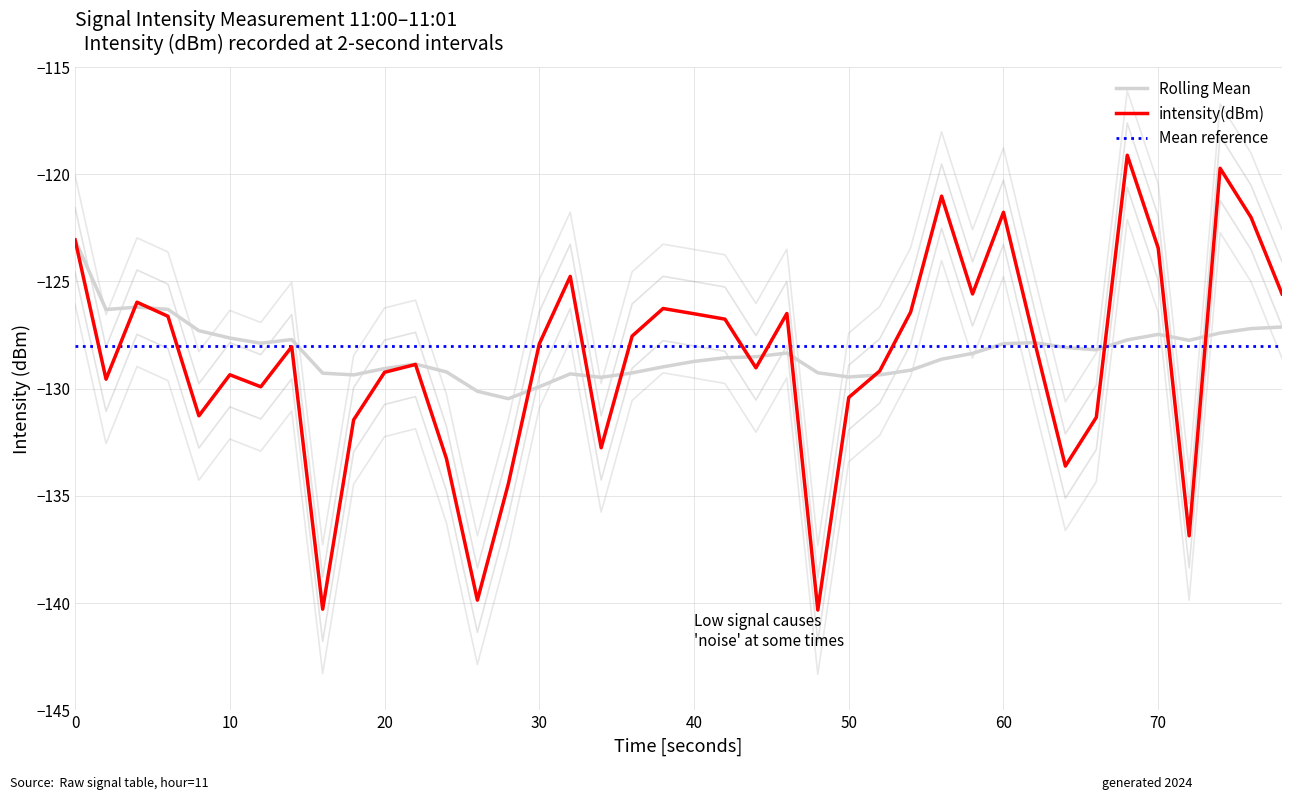

What is the maximum value for Rolling Mean?

-123.1